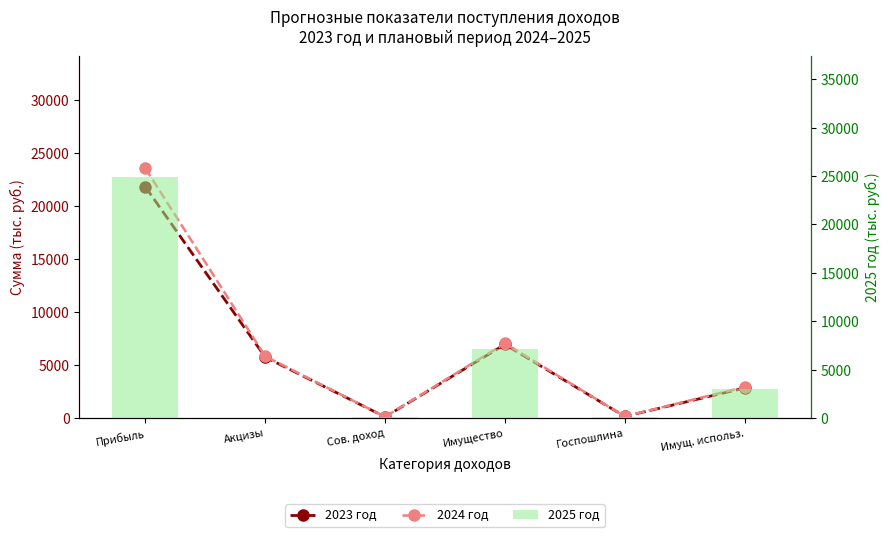

The 2023 год series shows 157.0 at Госпошлина. True or false?

True